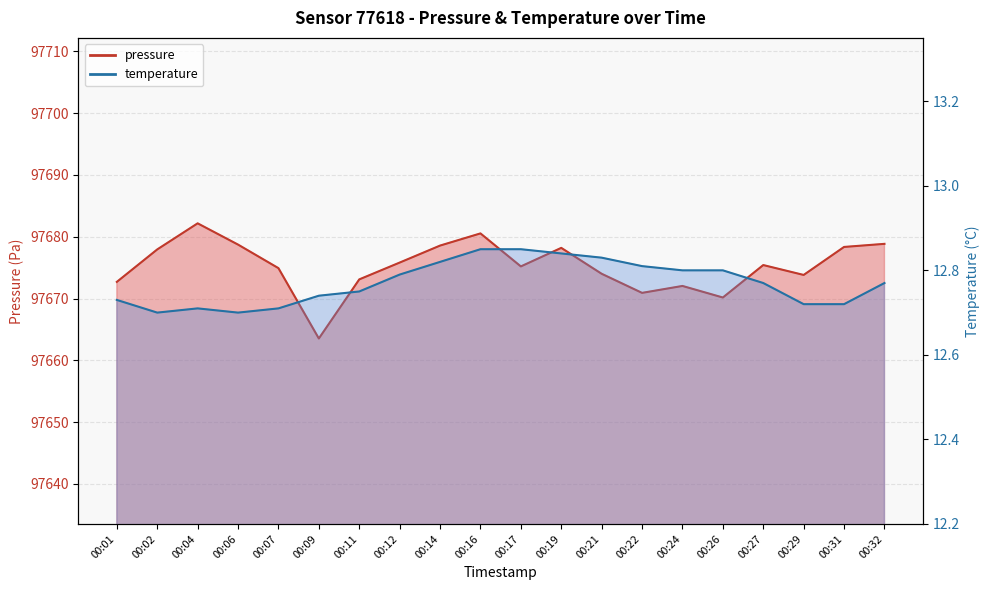

Read the temperature value at 00:14.

12.8